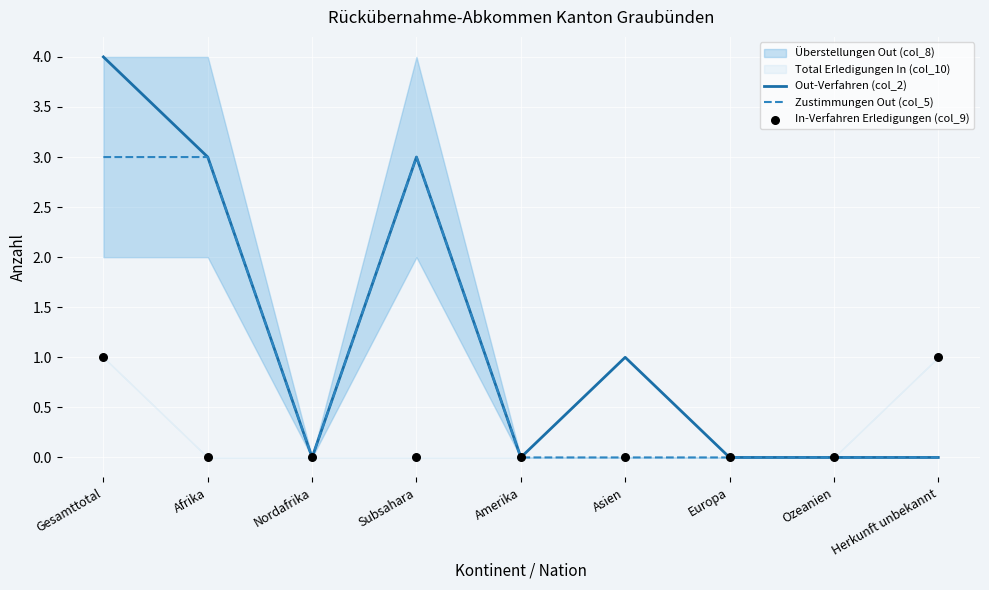

Which series contains the highest Y value?

Out-Verfahren (col_2)